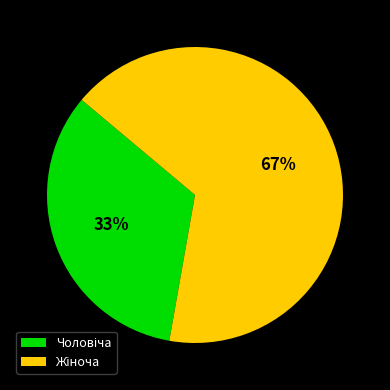

Is there a majority slice in this chart?

Yes